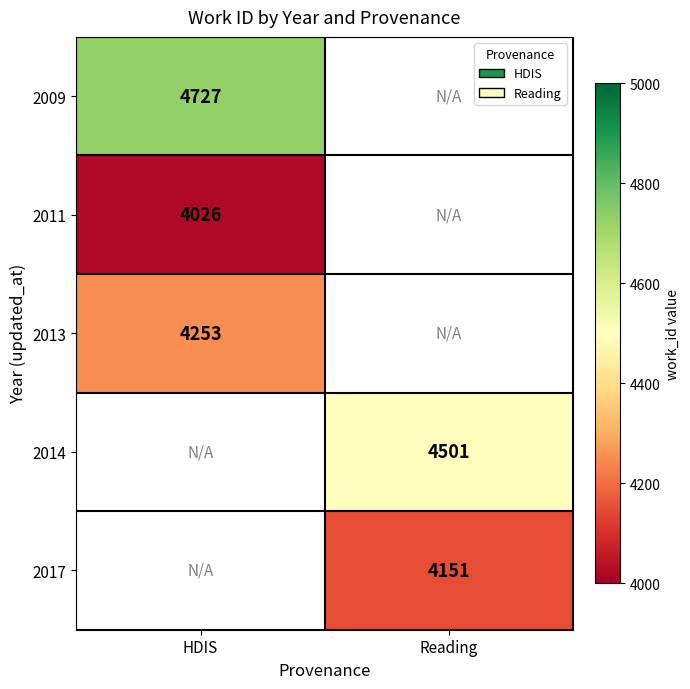

The value of 2014 at Reading is 1019. True or false?

False